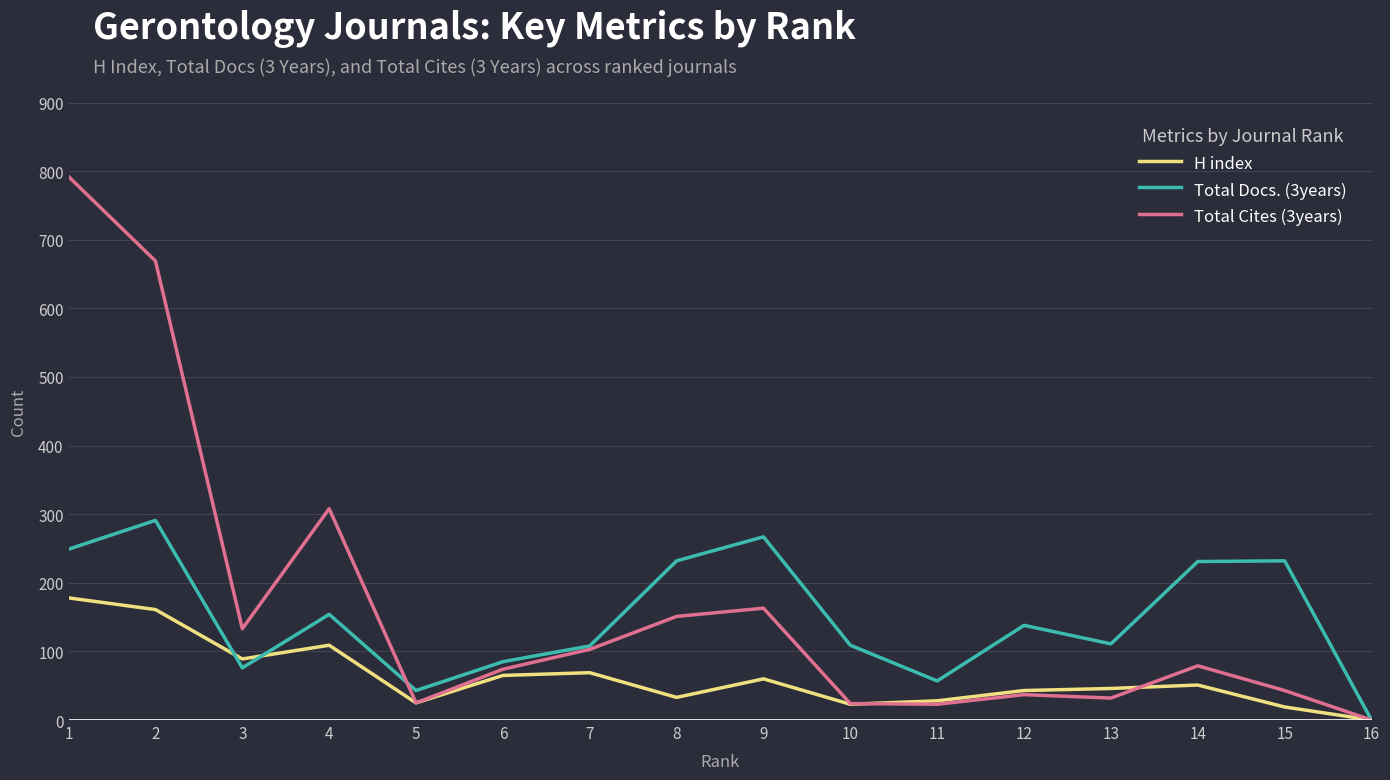

Which series changed the most between 12 and 16?

Total Docs. (3years)